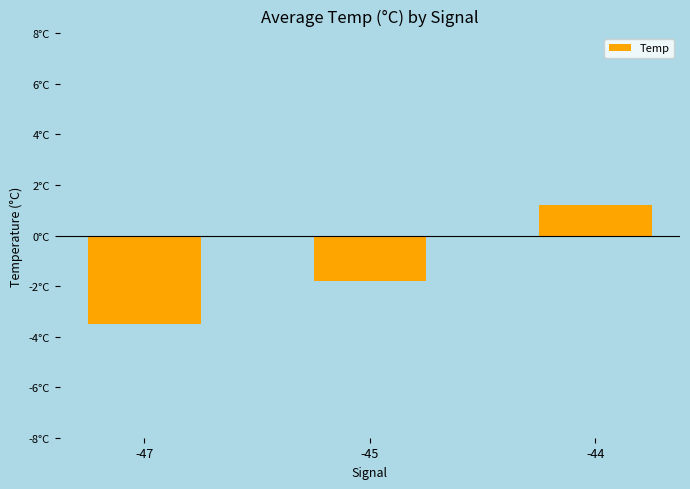

True or false: the data shows 0.5 at -44.

False